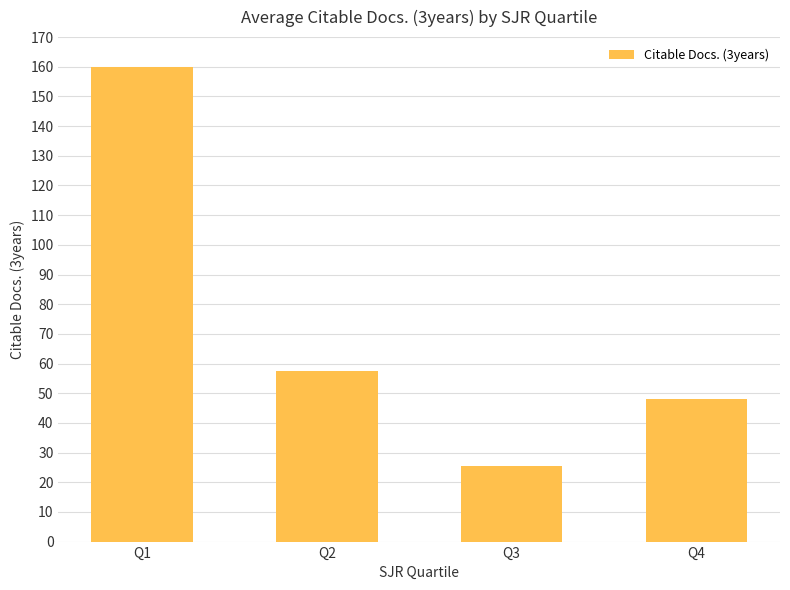

What is the approximate value at Q3?

25.6